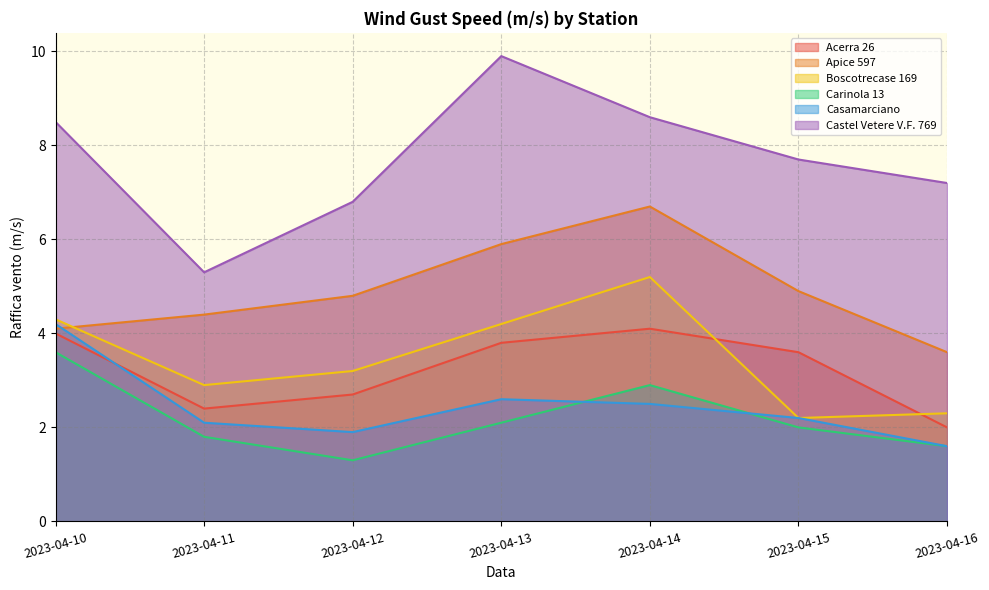

How many data points in Acerra 26 are above 3?

4